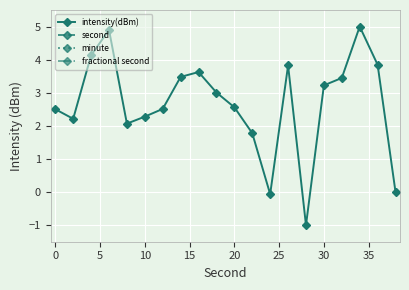

Reading left to right, extract all data points from this chart.

intensity(dBm): 2.5	2.2	4.1	4.9	2.1	2.3	2.5	3.5	3.6	3.0	2.6	1.8	-0.1	3.8	-1.0	3.2	3.4	5.0	3.8	0.0
second: 33.9	34.4	34.8	35.3	35.8	36.3	36.7	37.2	37.7	38.1	38.6	39.1	39.5	40.0	40.5	40.9	41.4	41.9	42.3	42.8
minute: 33.9	33.9	33.9	33.9	33.9	33.9	33.9	33.9	33.9	33.9	33.9	33.9	33.9	33.9	33.9	33.9	33.9	33.9	33.9	33.9
fractional second: 33.9	33.9	33.9	33.9	33.9	33.9	33.9	33.9	33.9	33.9	33.9	33.9	33.9	33.9	33.9	33.9	33.9	33.9	33.9	33.9